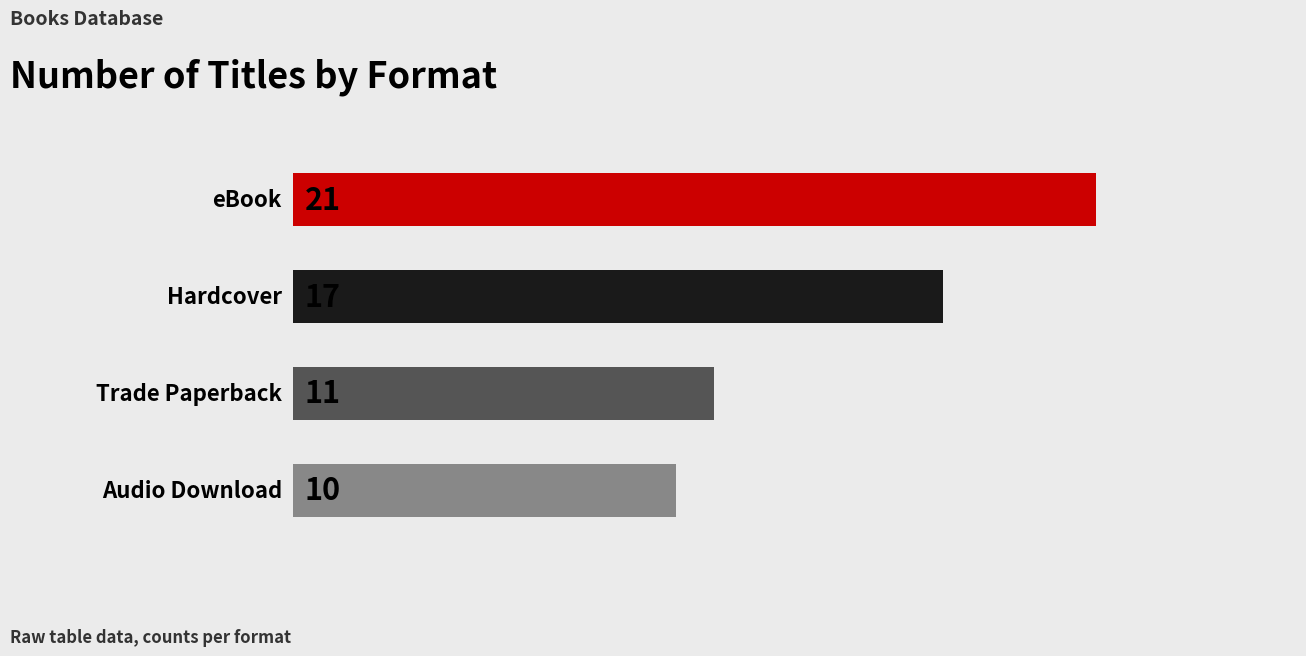

What is the value of the 3rd bar from the top?

11